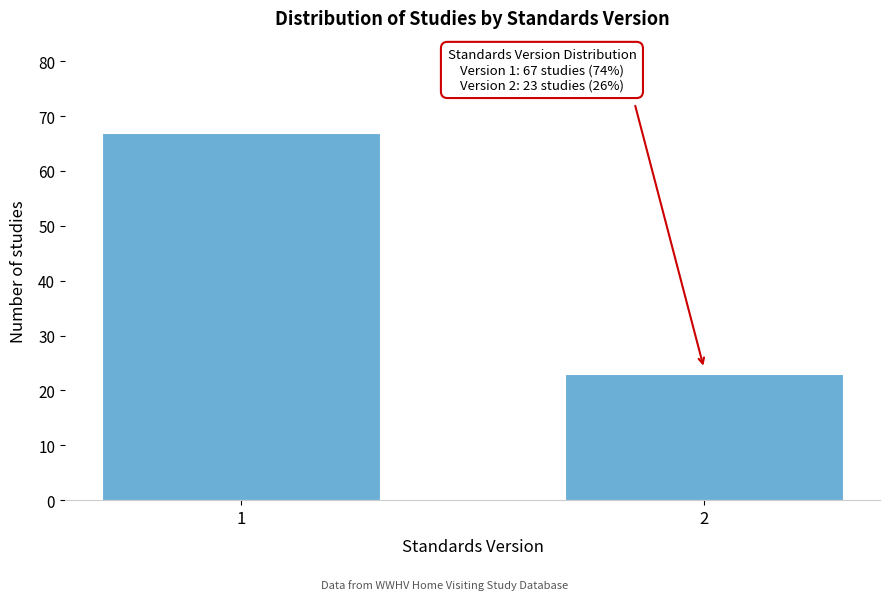

Reading left to right, transcribe all the data shown in this chart.

67	23